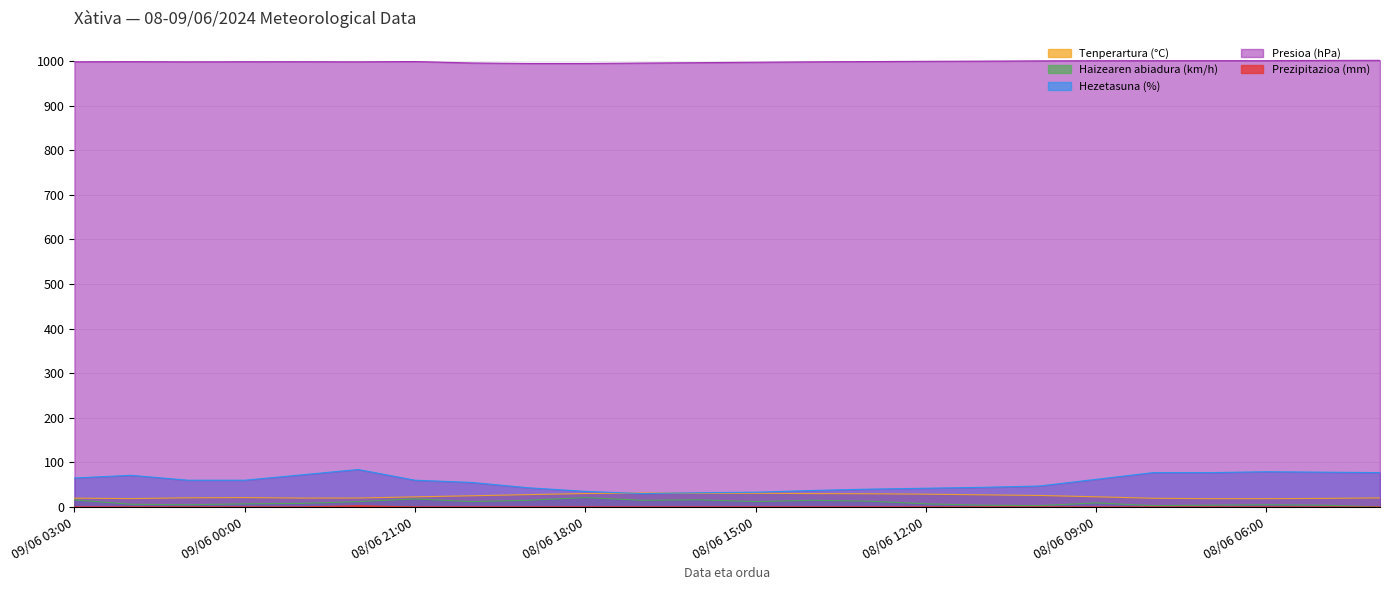

True or false: Prezipitazioa (mm) and Hezetasuna (%) intersect in this chart.

False